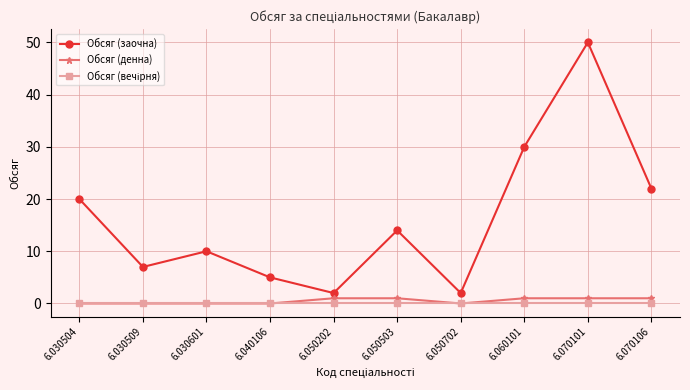

Which series has the largest total across all categories?

Обсяг (заочна)